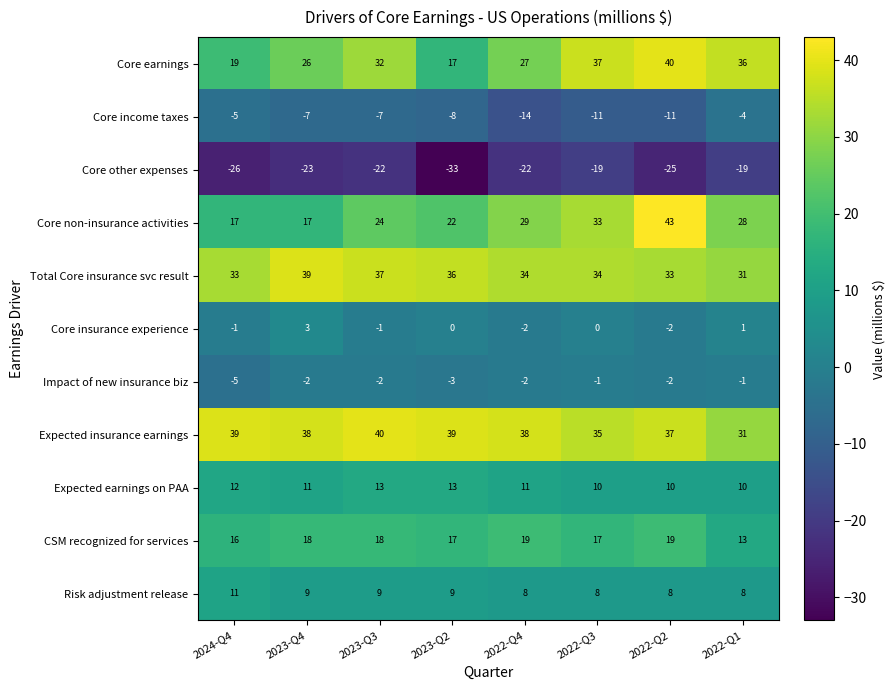

What is the sum of all Impact of new insurance biz values?

-18